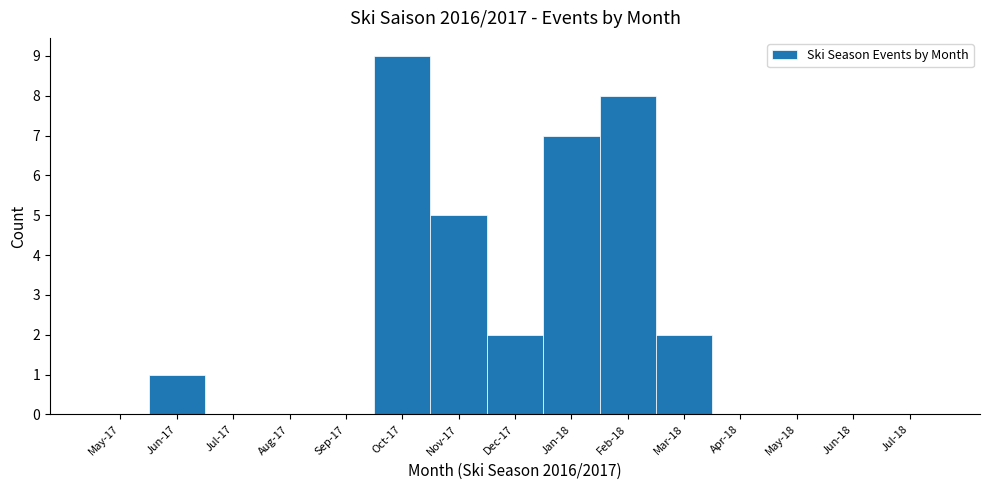

Reading left to right, extract all data points from this chart.

May-17=0	Jun-17=1	Jul-17=0	Aug-17=0	Sep-17=0	Oct-17=9	Nov-17=5	Dec-17=2	Jan-18=7	Feb-18=8	Mar-18=2	Apr-18=0	May-18=0	Jun-18=0	Jul-18=0